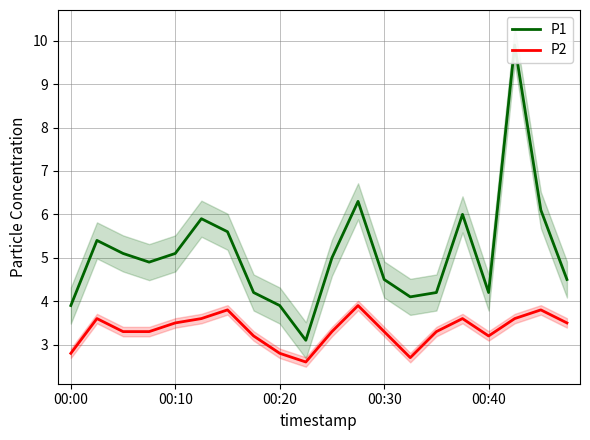

Which series has the largest range (max minus min)?

P1